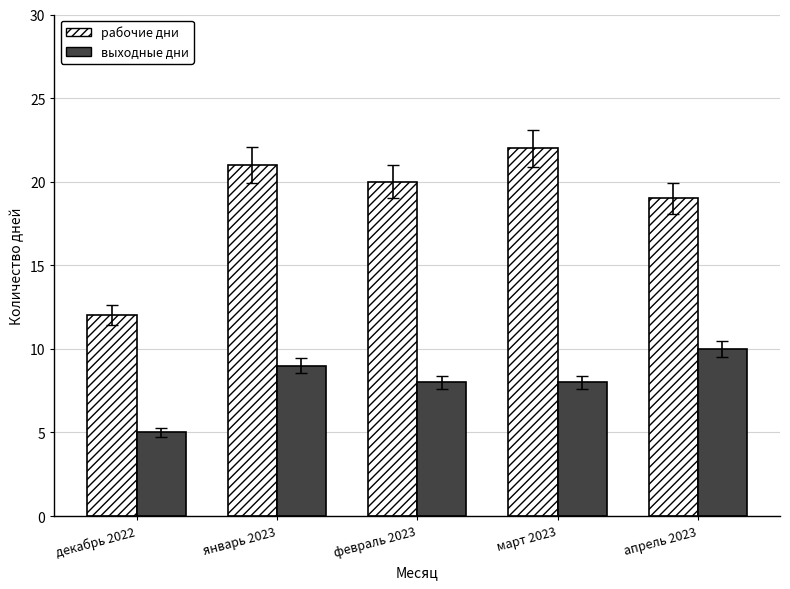

True or false: выходные дни has a value of 5 at февраль 2023.

False